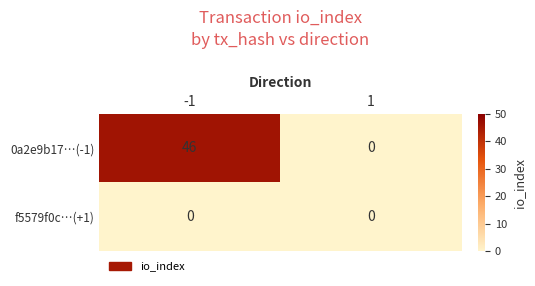

Is it true that f5579f0c…(+1) equals 0 at -1?

True